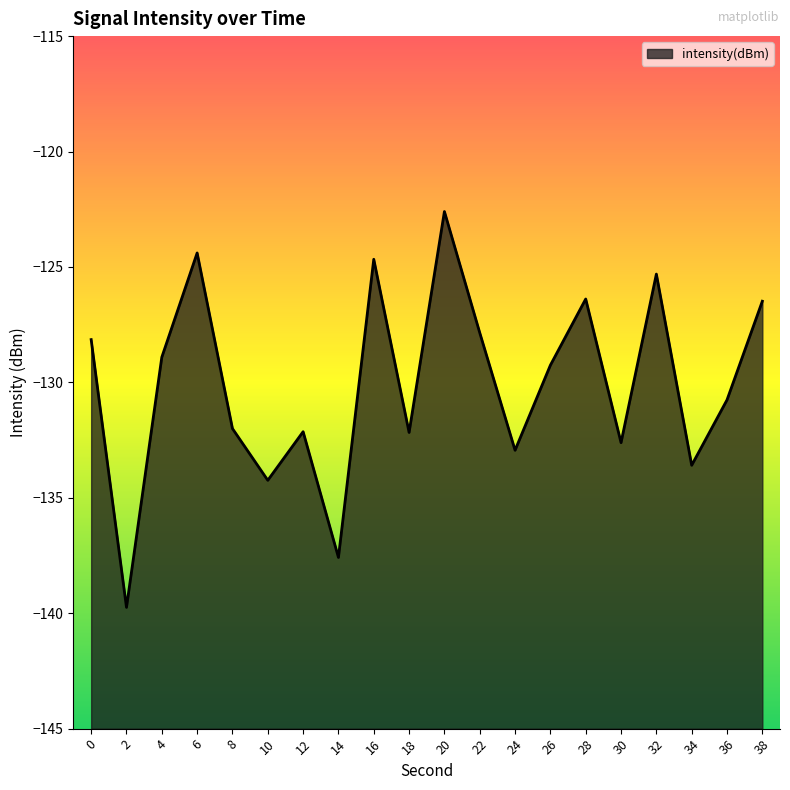

Rank the categories by value from highest to lowest.

20, 6, 16, 32, 28, 38, 22, 0, 4, 26, 36, 8, 12, 18, 30, 24, 34, 10, 14, 2